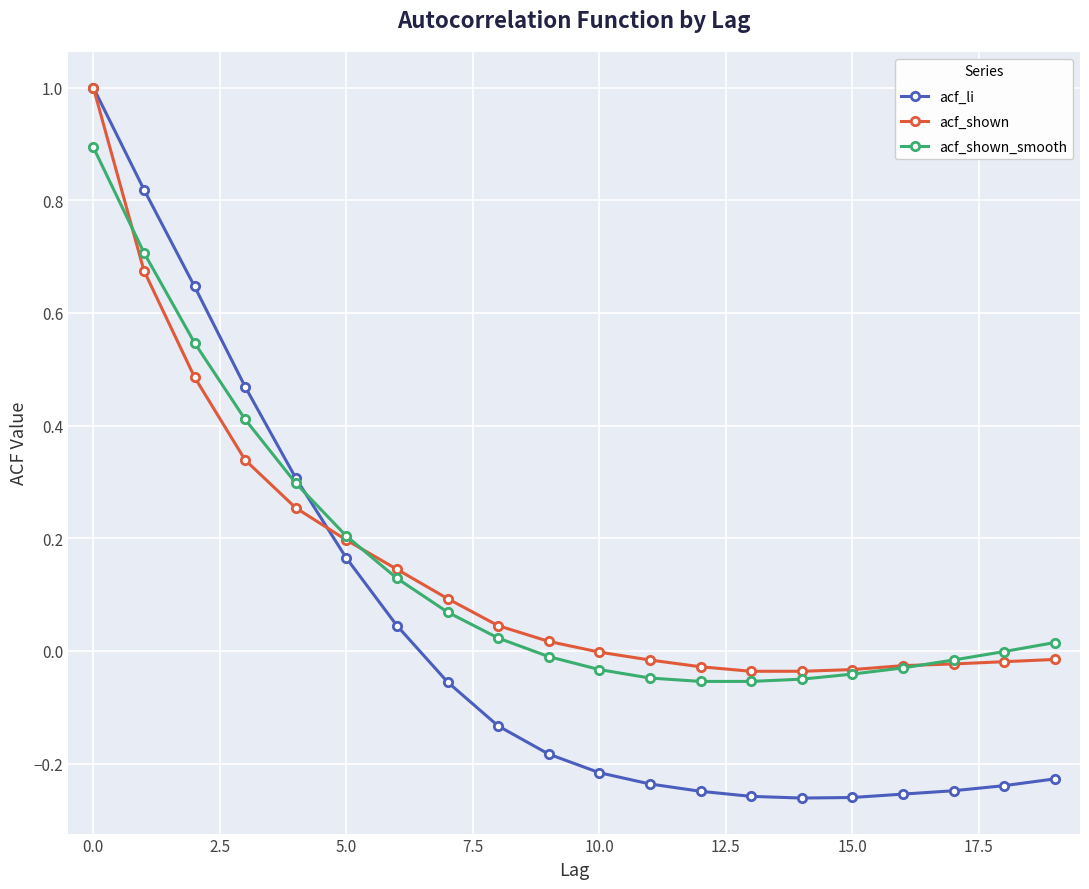

What are all the series names shown in the legend?

acf_li, acf_shown, acf_shown_smooth